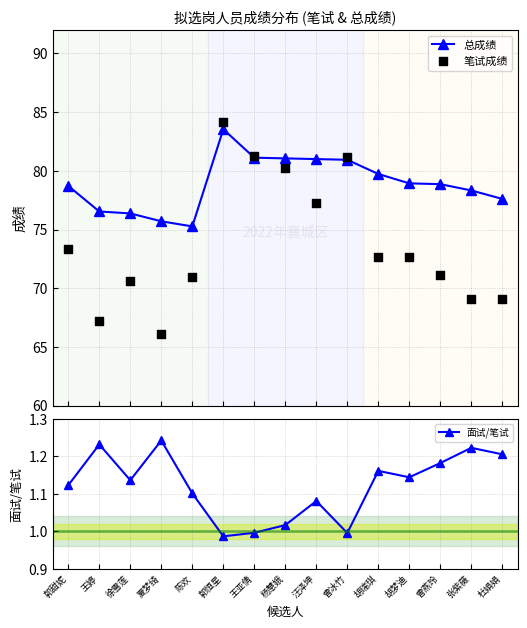

Is the value of 笔试成绩 at 张紫薇 greater than the value of 总成绩 at 陈欢?

No